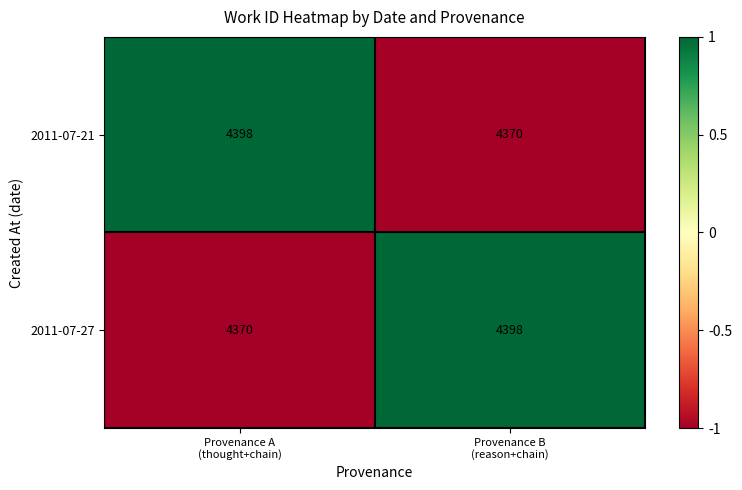

What is the maximum value for 2011-07-21?

4398